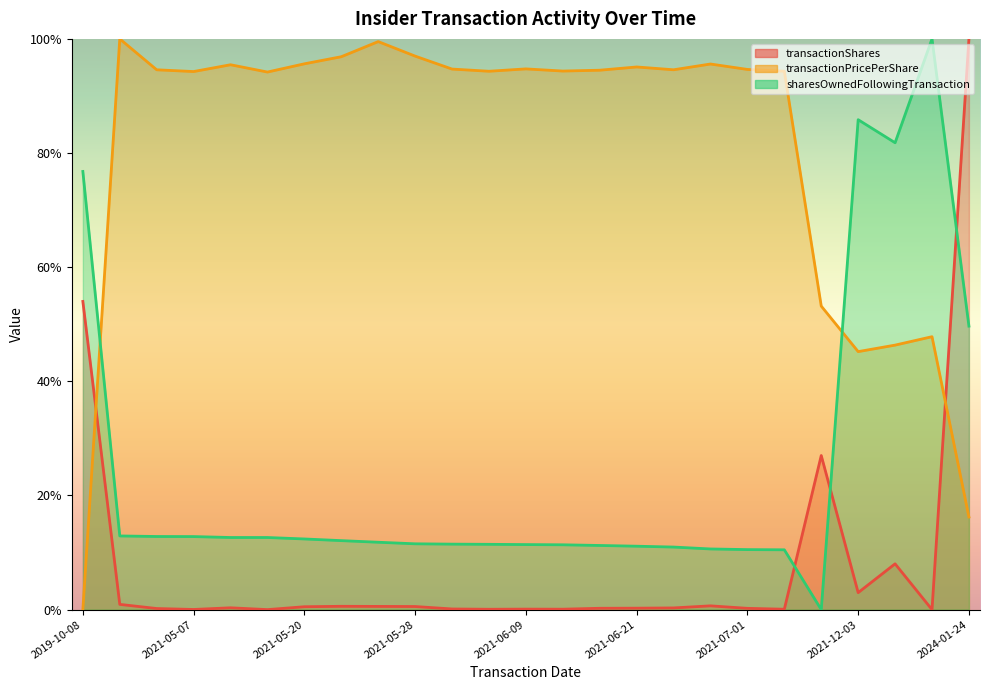

Which series has the widest spread of values?

transactionShares